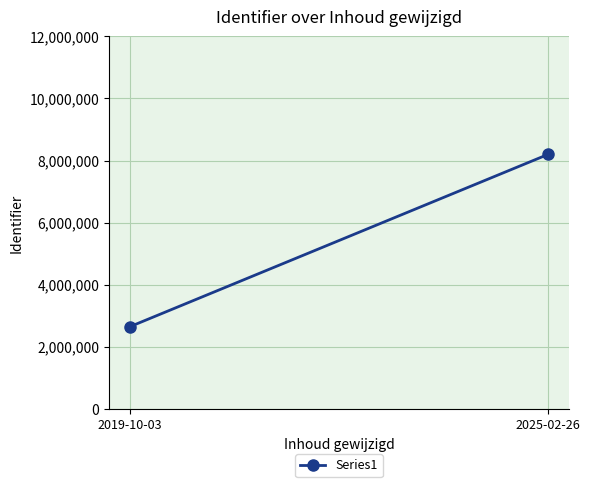

What is the smallest value displayed?

2645925